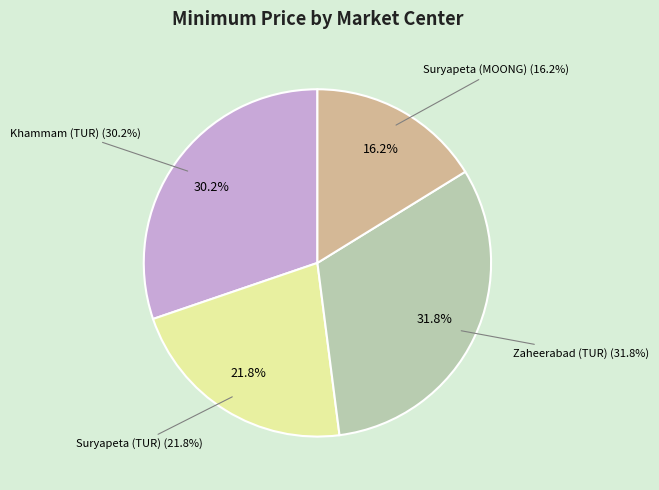

True or false: Suryapeta (TUR) accounts for 22% of the total.

True